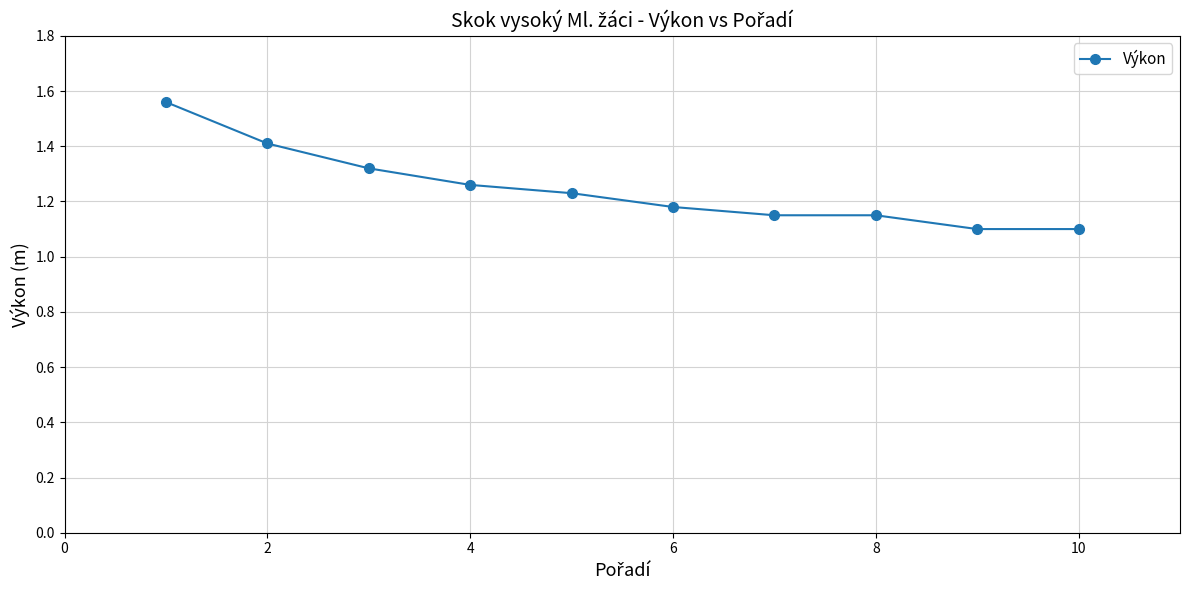

How many values are between 1 and 2?

10